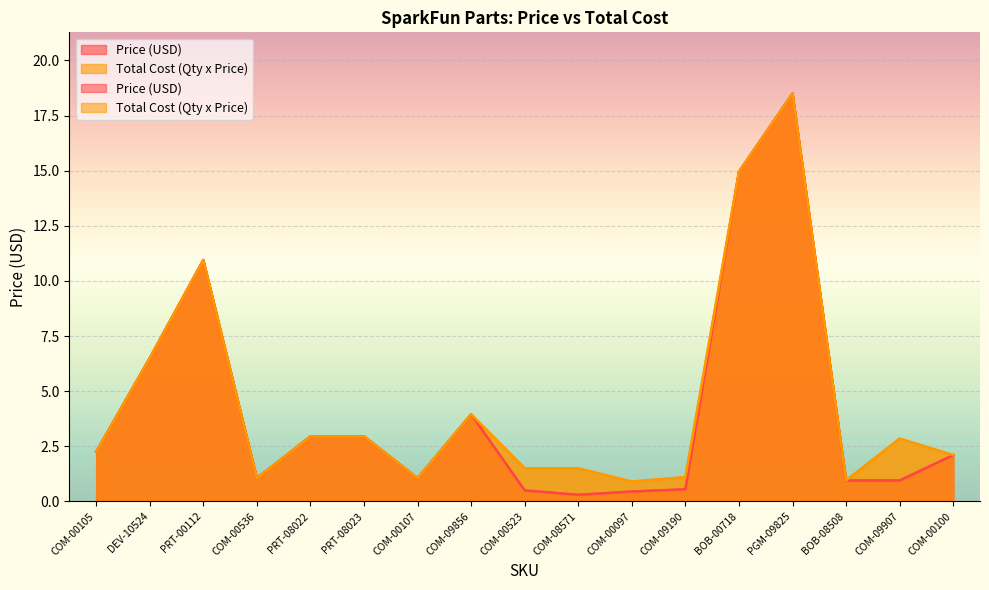

What is the difference between the Total Cost (Qty x Price) values at BOB-00718 and PRT-00112?

4.0